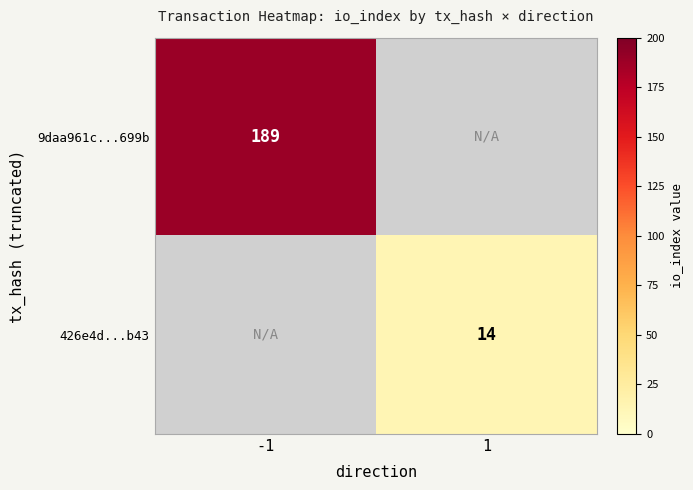

The 9daa961c...699b series shows 332 at -1. True or false?

False